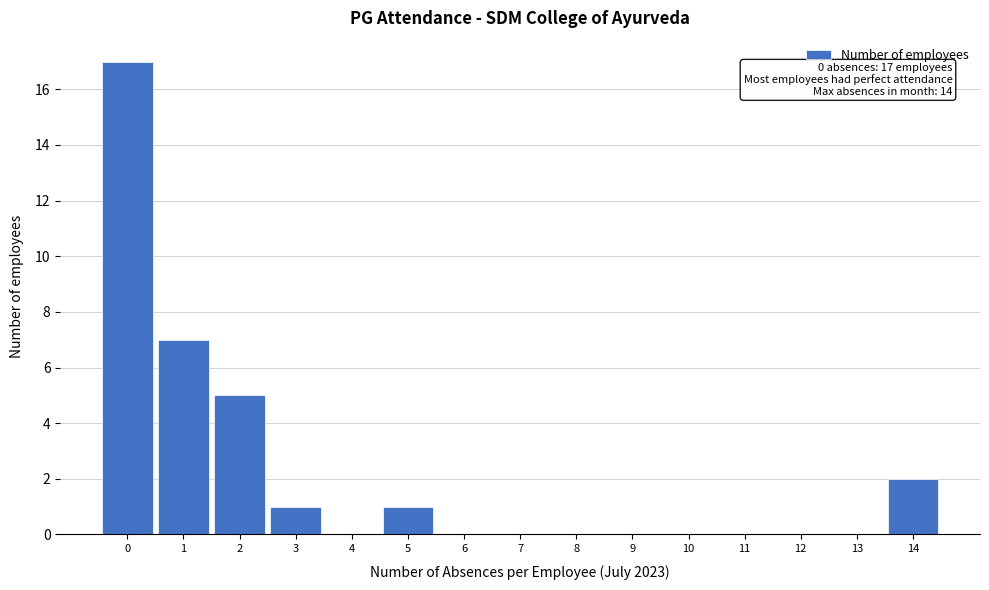

Reading left to right, extract all data points from this chart.

0=17	1=7	2=5	3=1	4=0	5=1	6=0	7=0	8=0	9=0	10=0	11=0	12=0	13=0	14=2